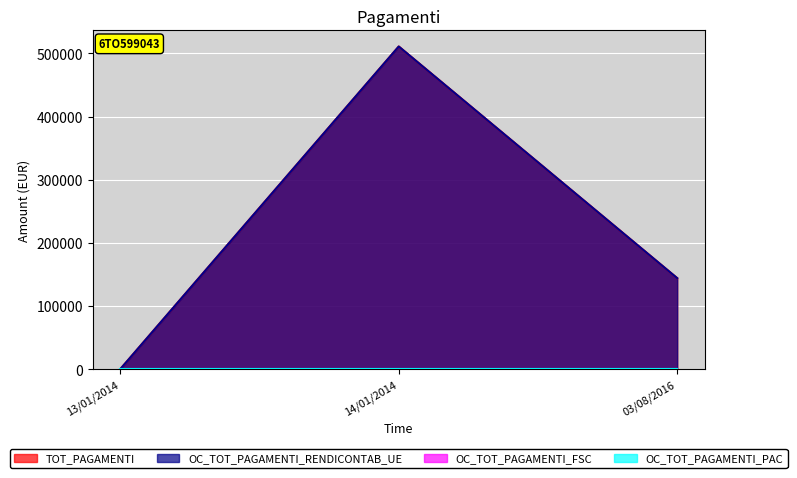

What is the value of the TOT_PAGAMENTI point at the 3rd from the left?

144054.4